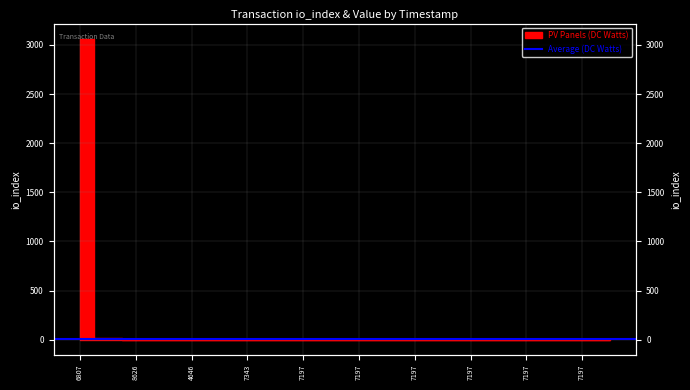

List the labels in order of value, largest first.

1536616807, 1535962939, 1535958626, 1535896405, 1535894646, 1535874358, 1535817343, 1535817343, 1535817197, 1535817197, 1535817197, 1535817197, 1535817197, 1535817197, 1535817197, 1535817197, 1535817197, 1535817197, 1535817197, 1535817197